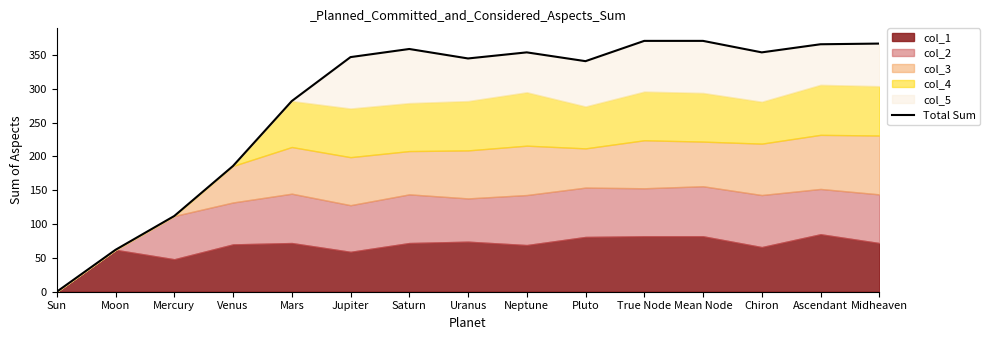

How many lines are shown in the chart?

1